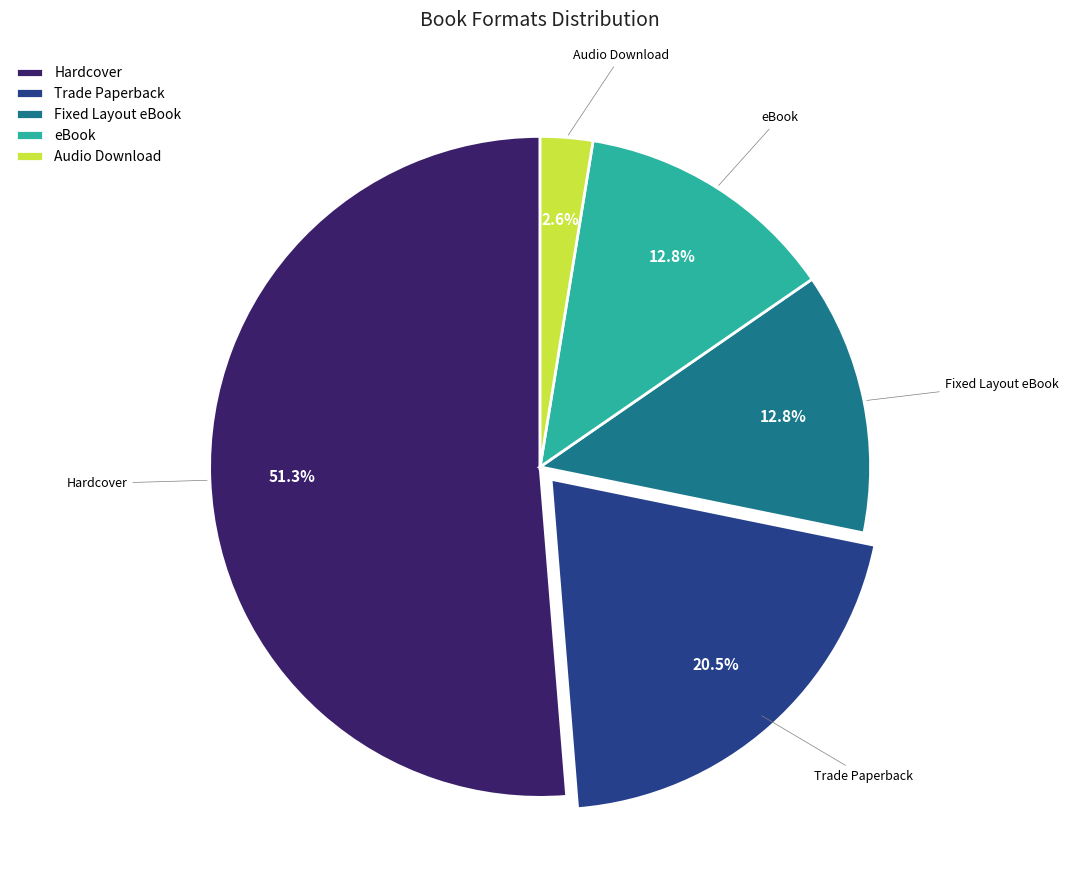

Which slice is the largest?

Hardcover